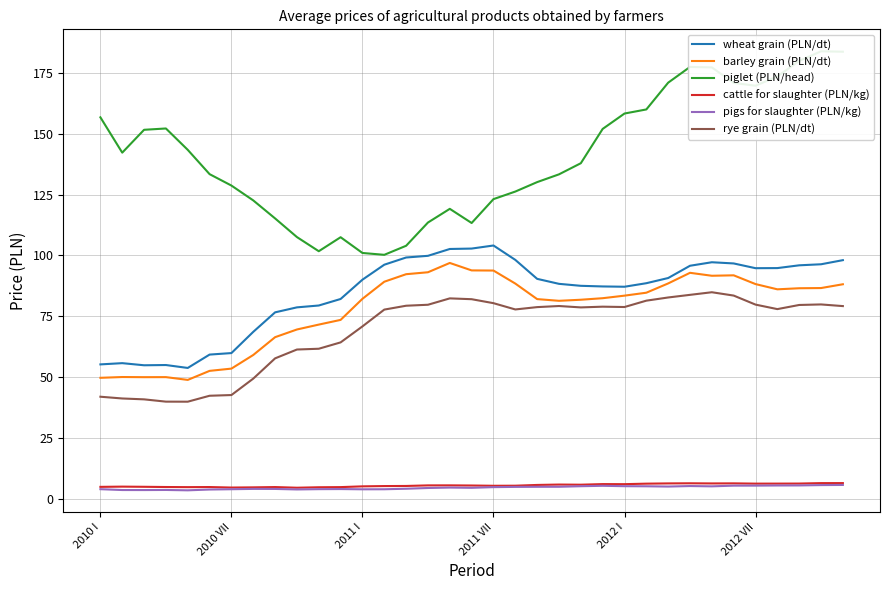

What is the minimum value for barley grain (PLN/dt)?

48.8